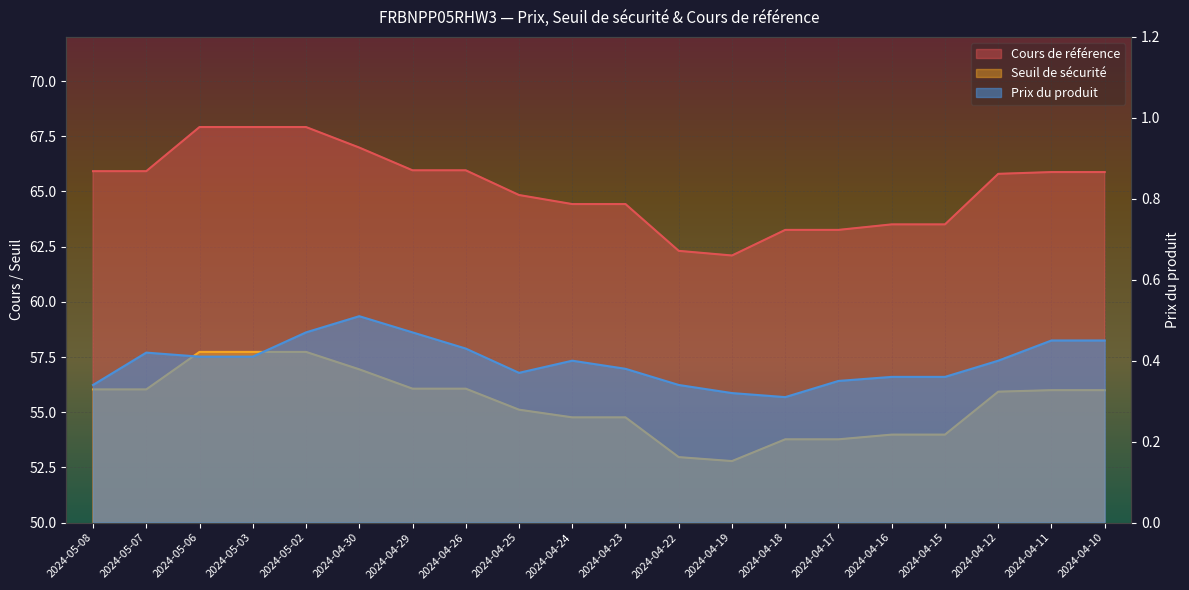

True or false: Prix du produit and Seuil de sécurité cross at least once.

False